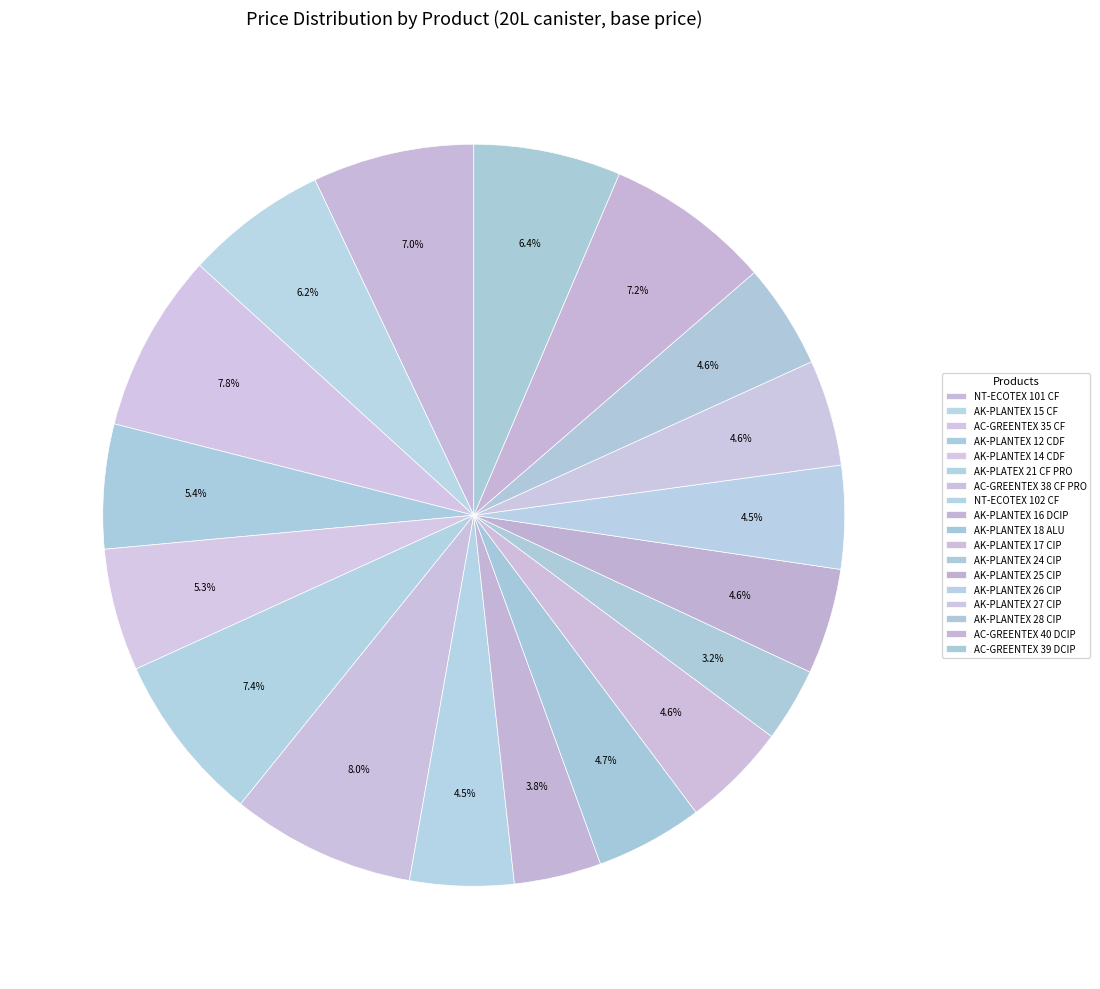

How many slices are in this pie chart?

18